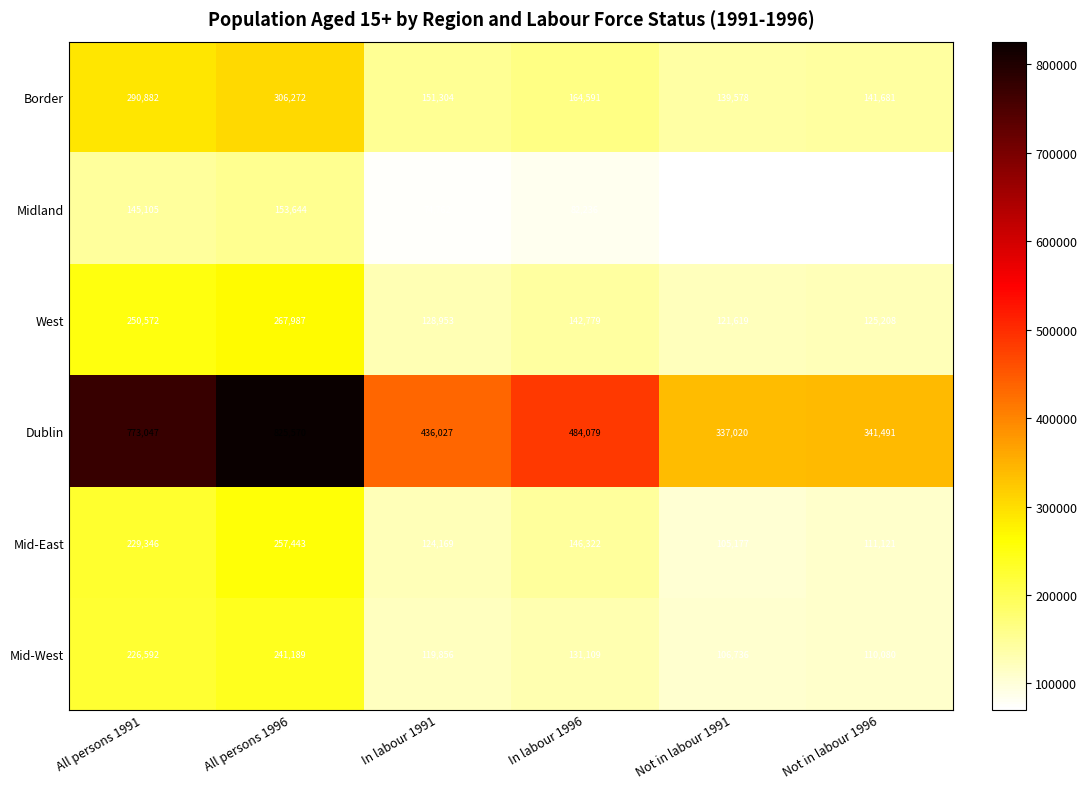

What is the difference between the maximum and minimum values in the Dublin series?

488550